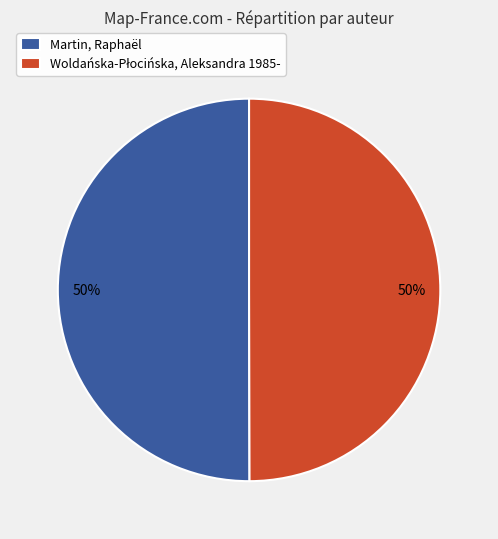

What percentage is the Martin, Raphaël slice, to the nearest percent?

50%